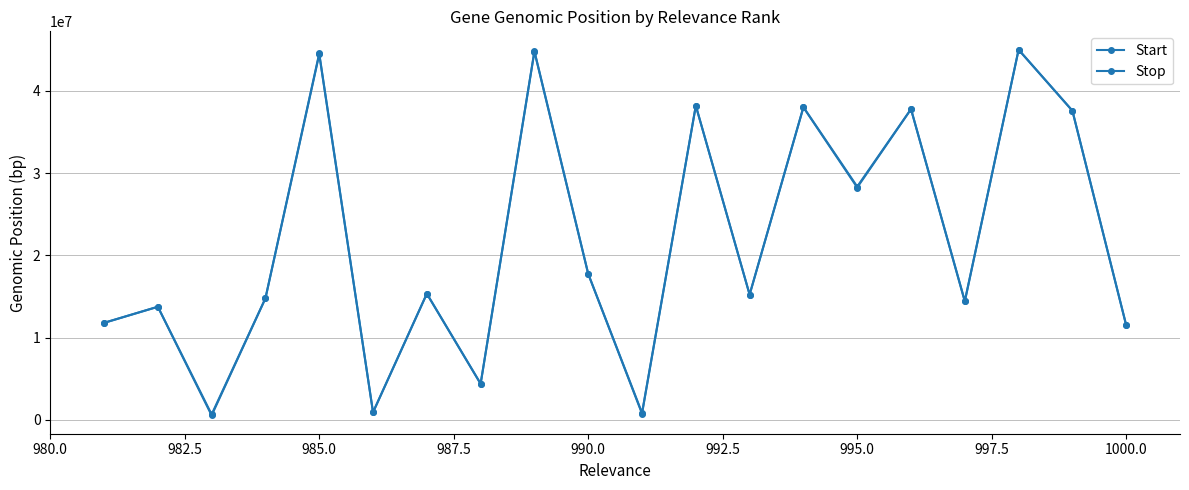

Which series has the largest range (max minus min)?

Start